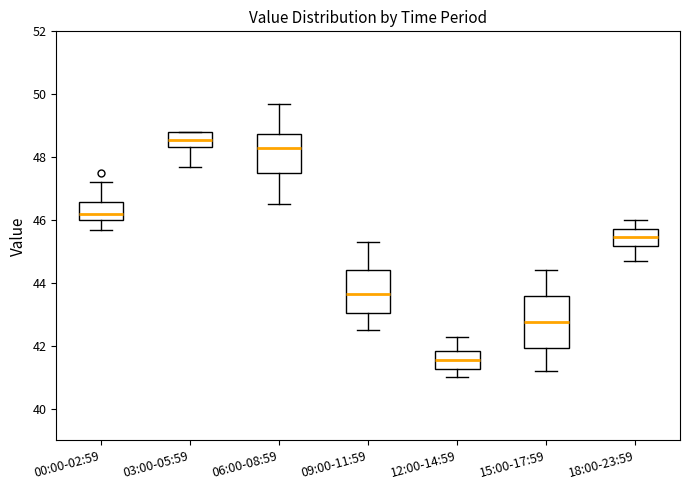

Where does the upper whisker of the box for 09:00-11:59 end on the y-axis? The values are not printed on the chart, so give them approximately, as read against the axis.

45.4